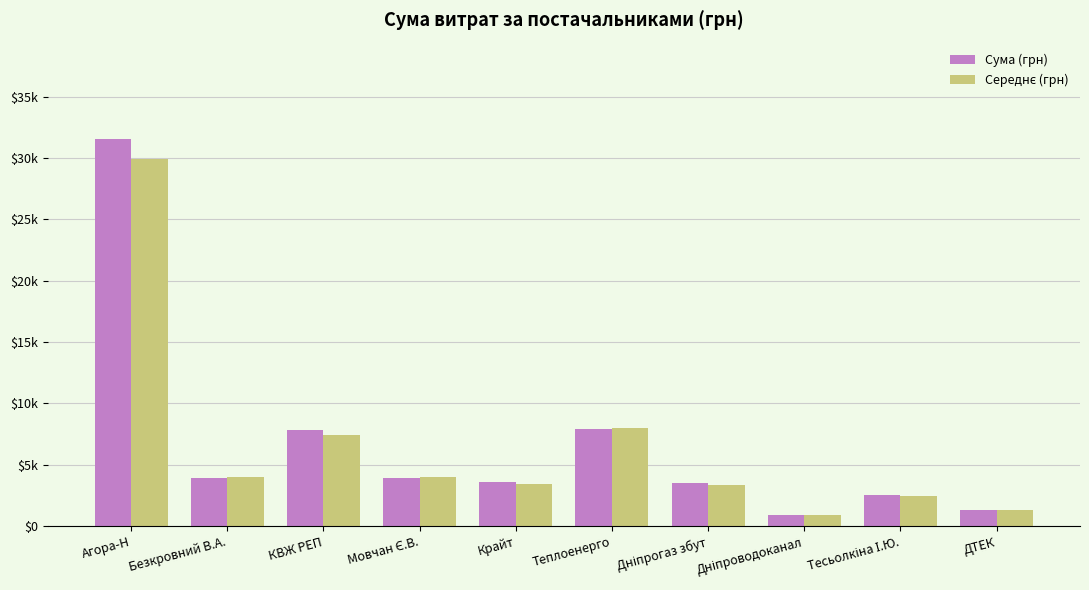

What is the maximum value shown in the chart?

31512.9